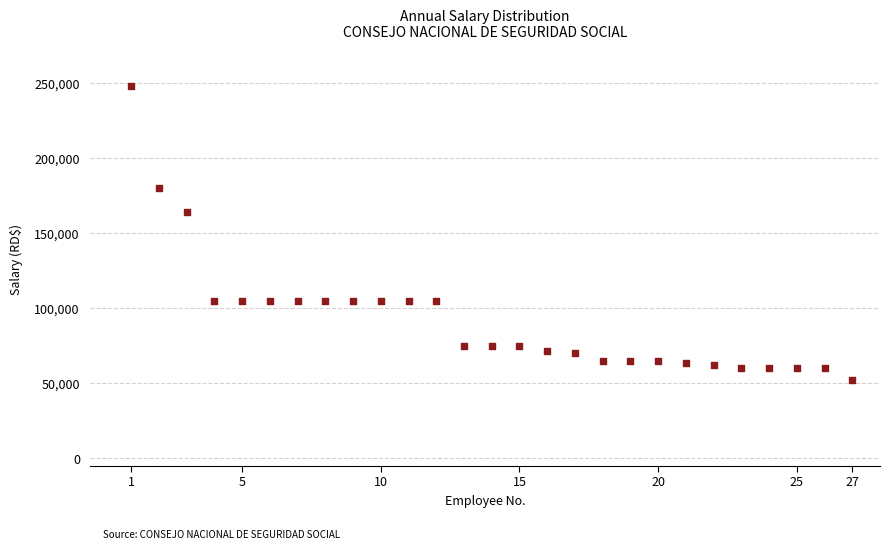

What Y value in the scatter plot is closest to 150100?

163840